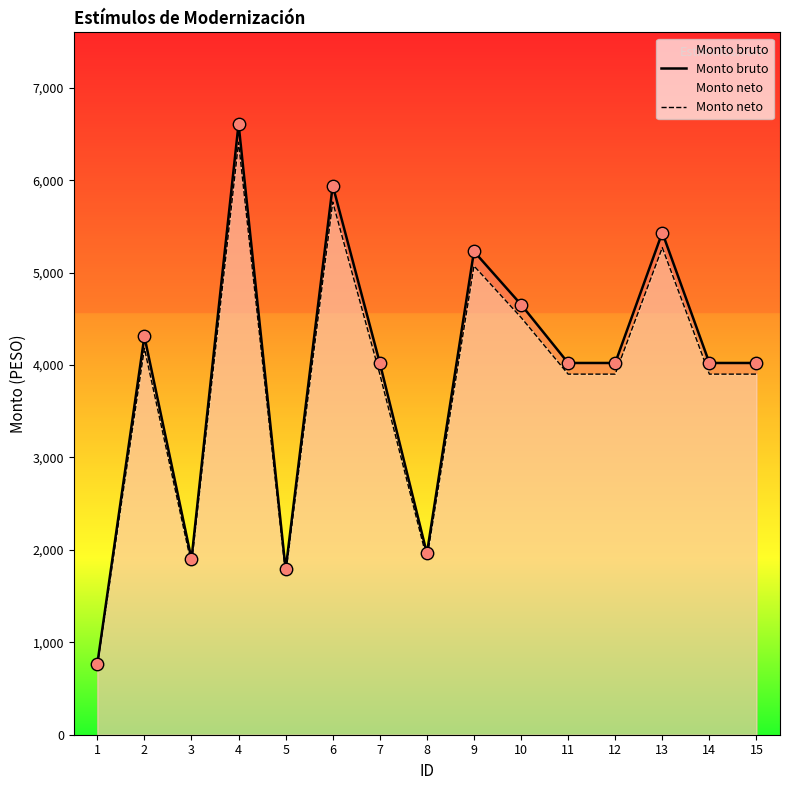

Which series has the largest total across all categories?

Monto bruto